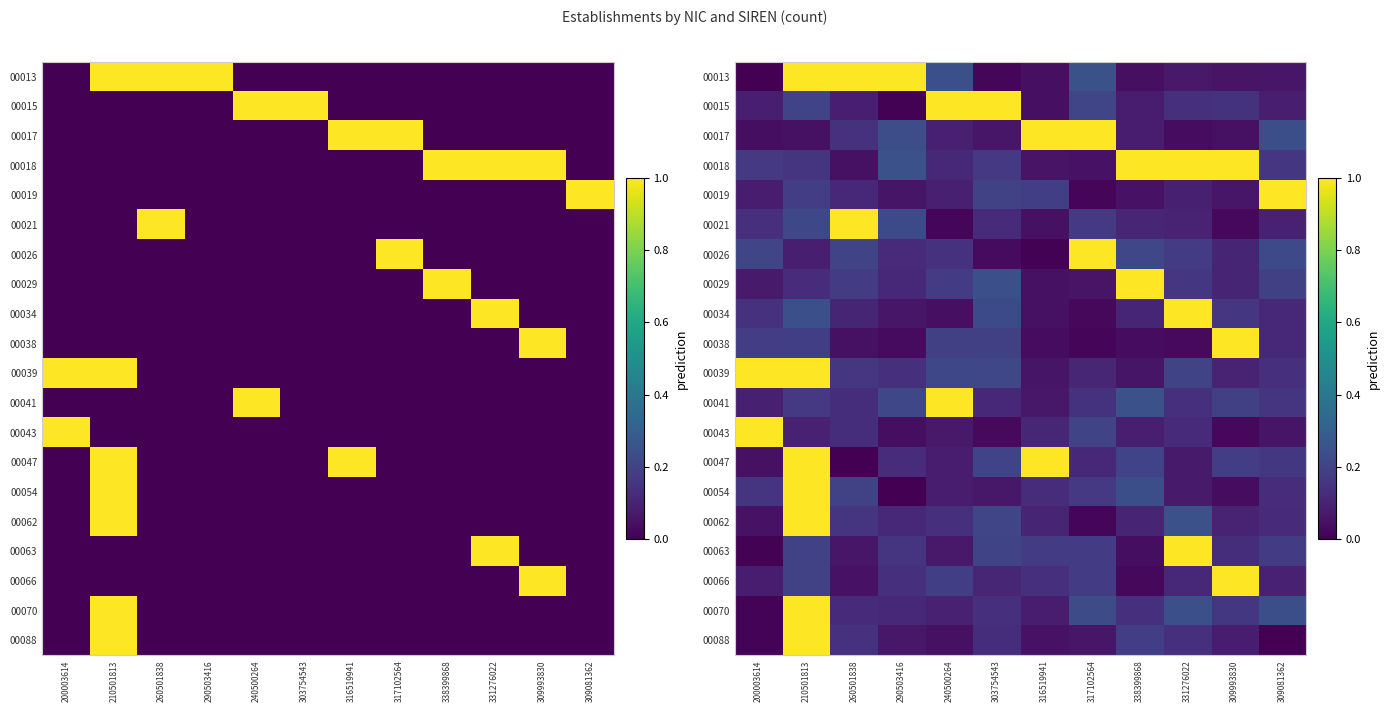

Between 240500264 and 309081362, which is larger?

240500264